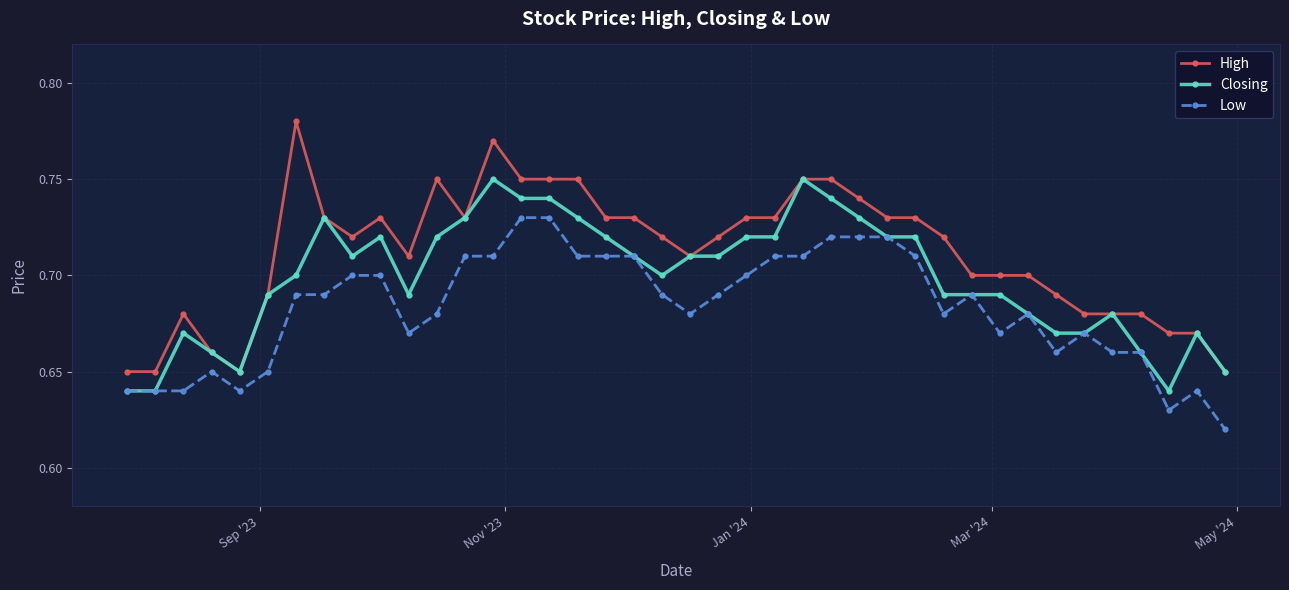

True or false: High and Low intersect in this chart.

False